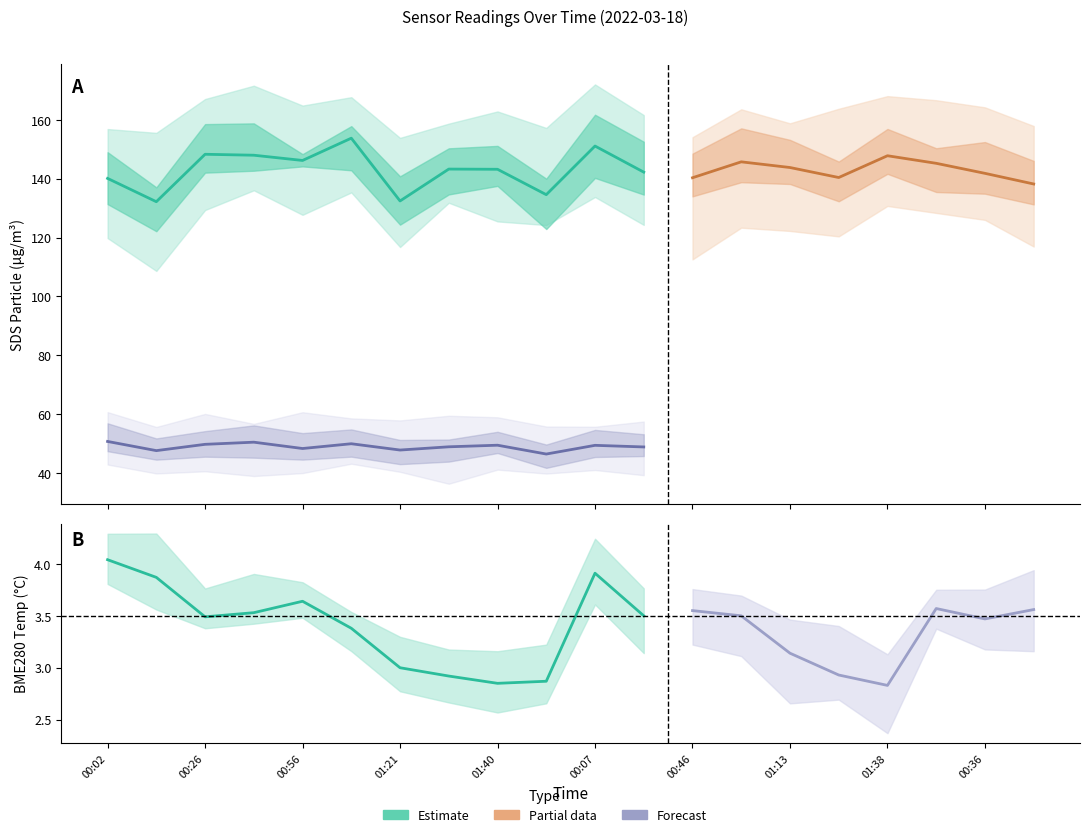

What is the label of the 2nd point from the left?

00:14